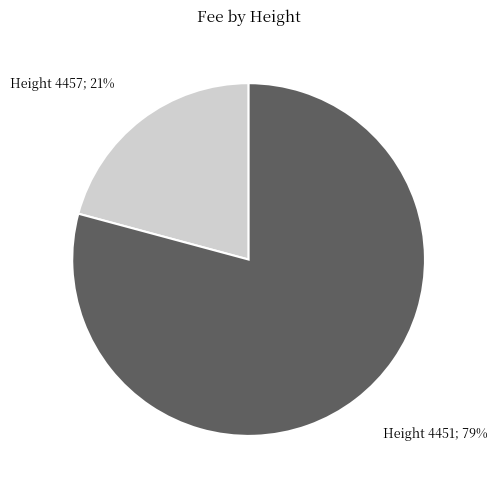

What percentage is the Height 4451; 79% slice, to the nearest percent?

79%